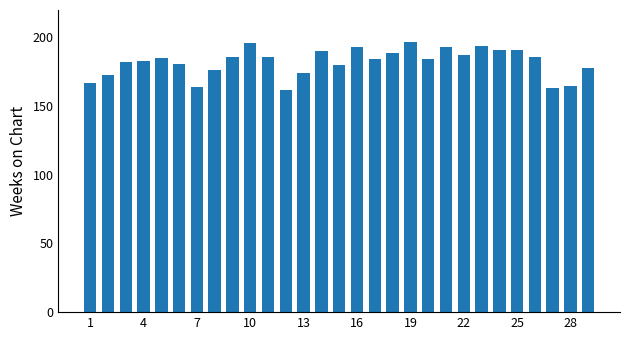

What is the average value?

182